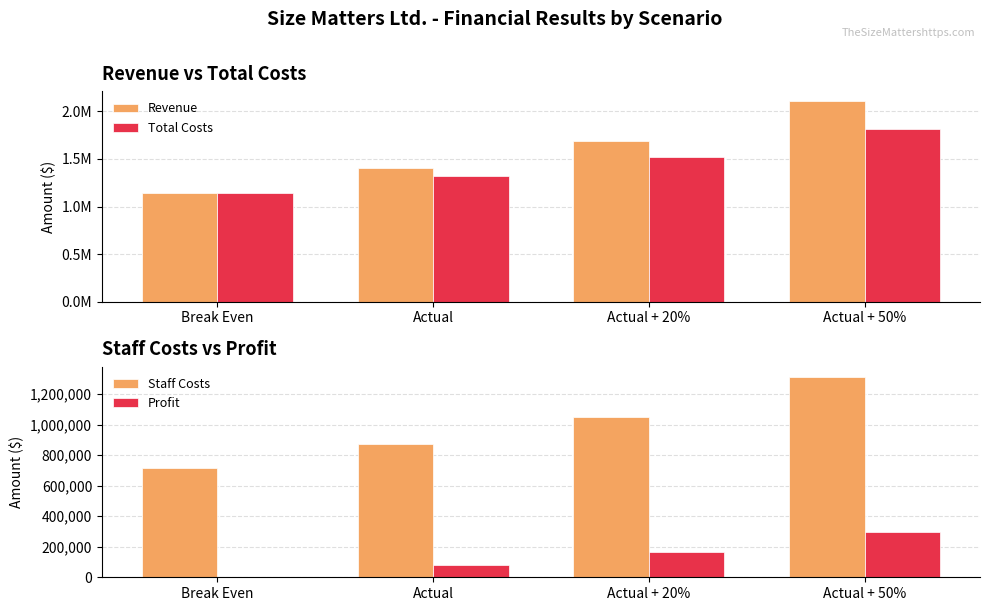

What is the sum of the Staff Costs values at Actual + 20% and Actual + 50%?

2365459.2